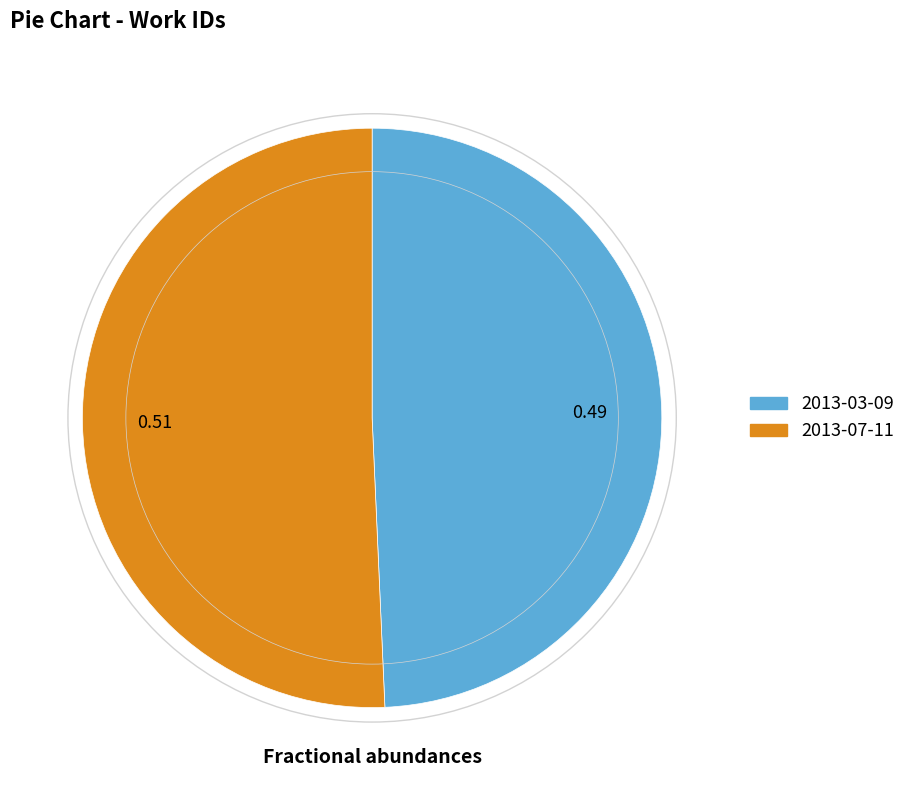

Is the sum of 2013-07-11 and 2013-03-09 greater than half?

Yes